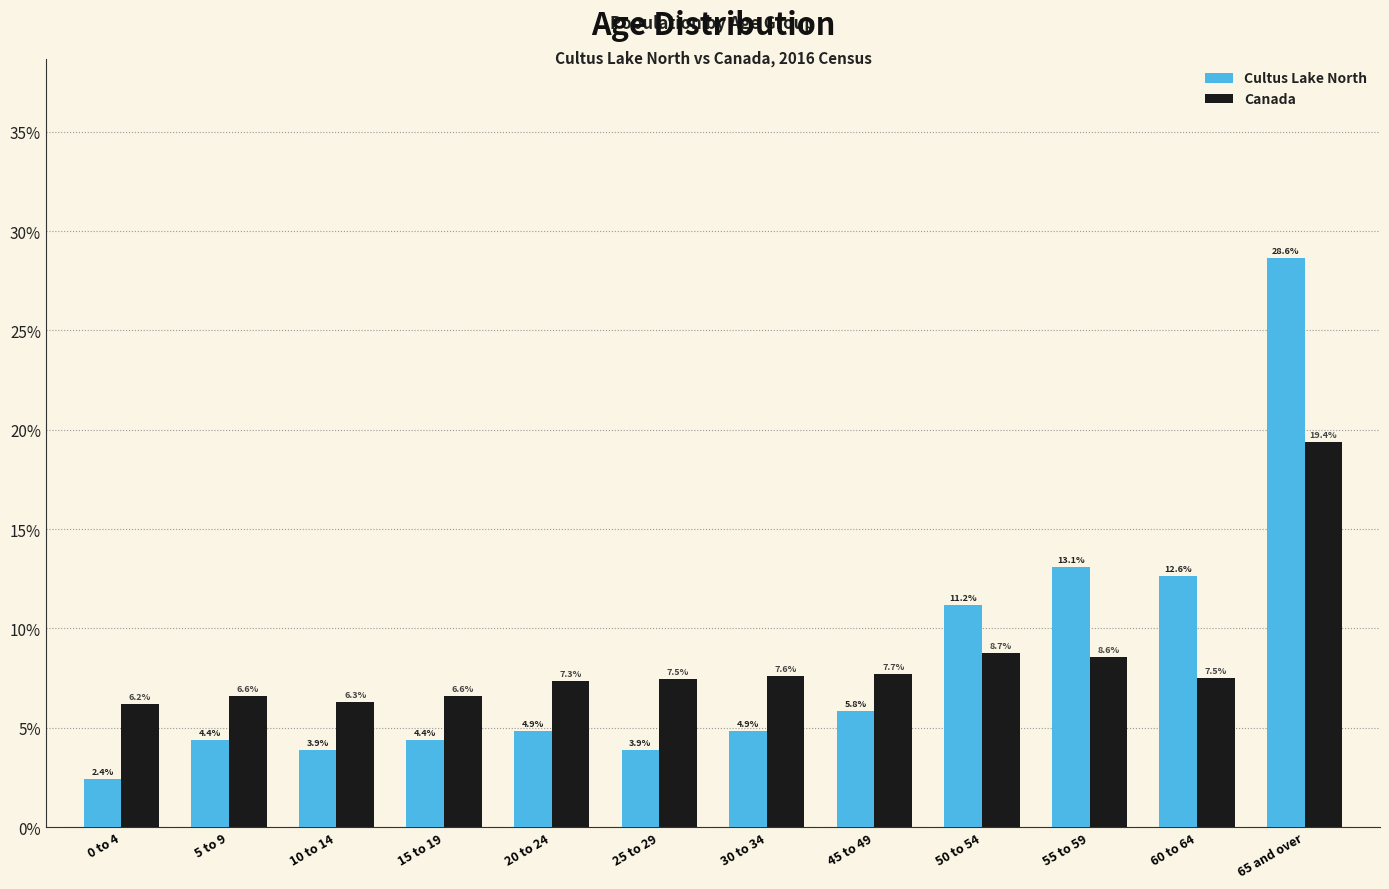

Reading right to left, what are all the values shown in this chart?

Cultus Lake North: 28.6	12.6	13.1	11.2	5.8	4.9	3.9	4.9	4.4	3.9	4.4	2.4
Canada: 19.4	7.5	8.6	8.7	7.7	7.6	7.5	7.3	6.6	6.3	6.6	6.2